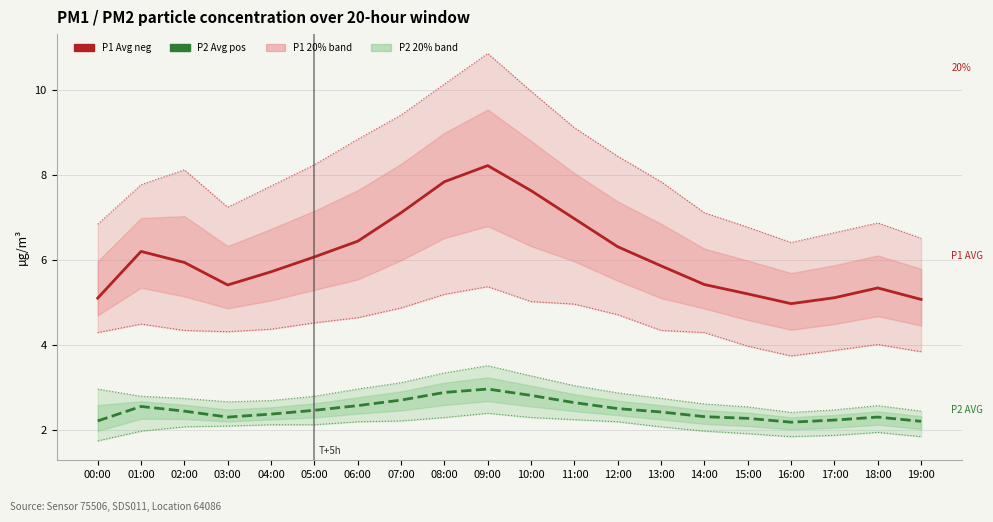

What is the spread (max minus min) of values at 08:00?

7.9